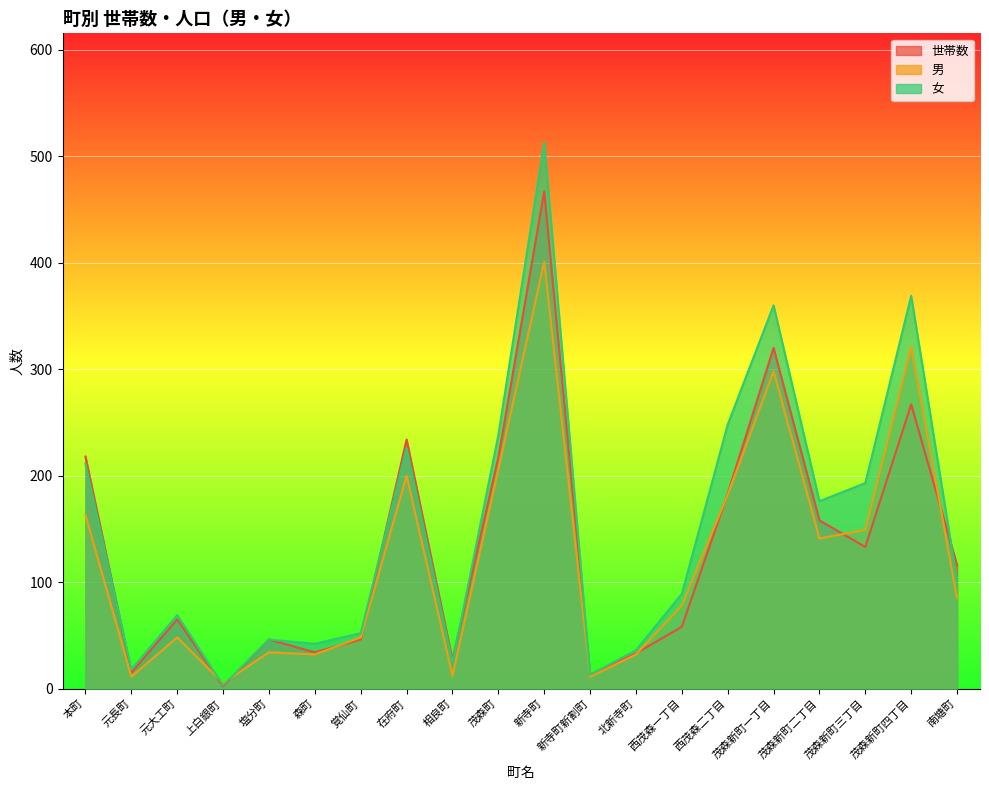

What are all the series names shown in the legend?

世帯数, 男, 女